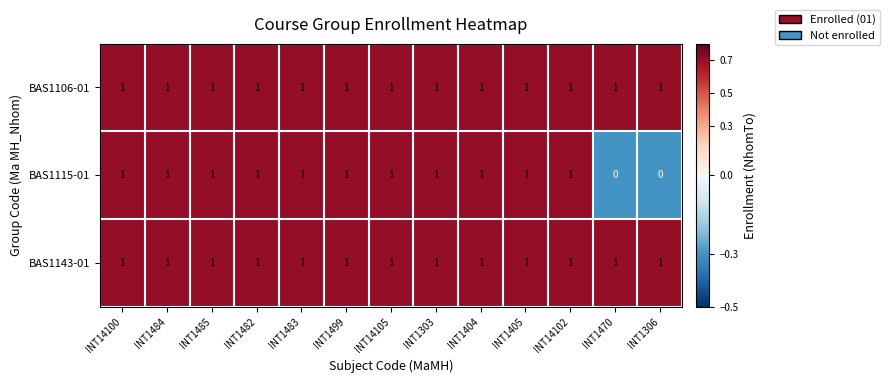

The BAS1115-01 series shows 0 at INT1306. True or false?

True